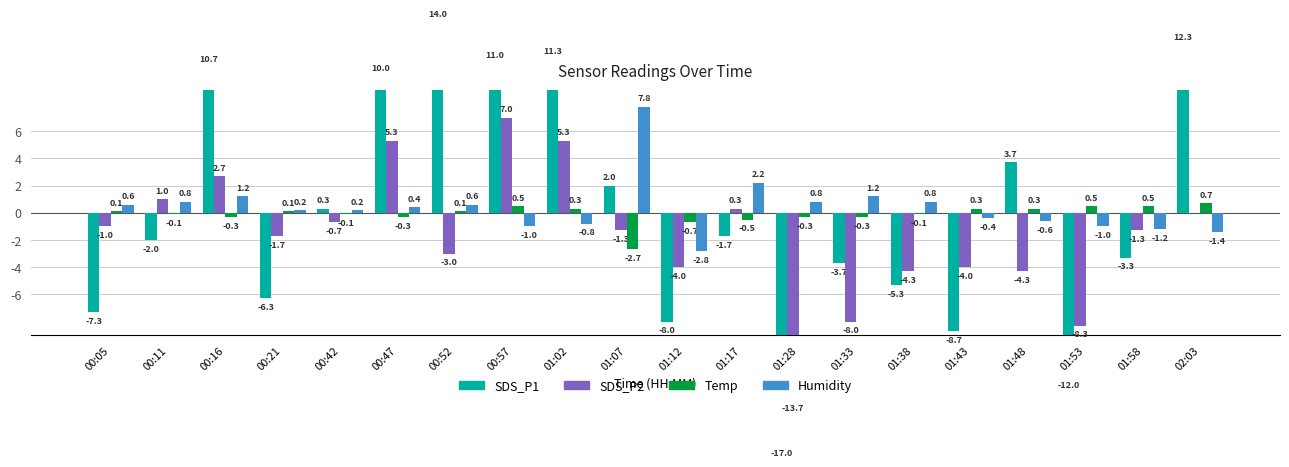

Is it true that Humidity equals 0.8 at 01:28?

True